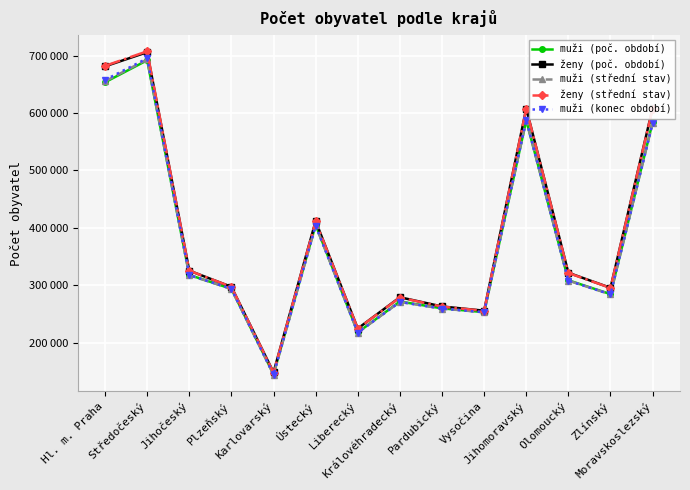

At which category is the sum across all series the highest?

Středočeský